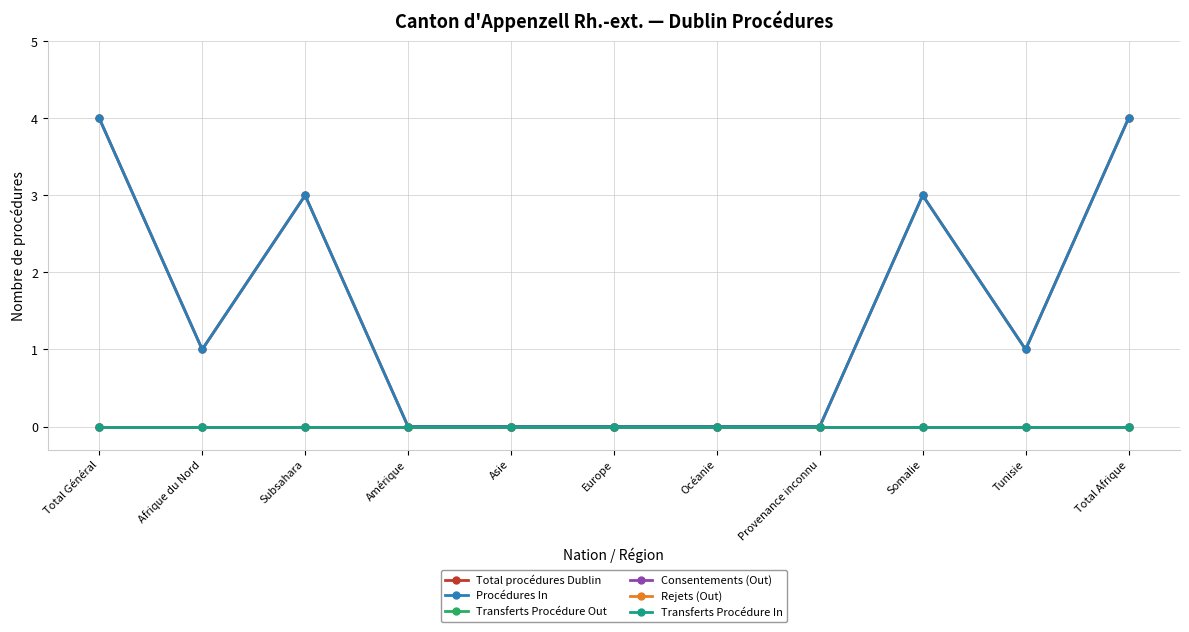

Does the chart have visible grid lines?

Yes